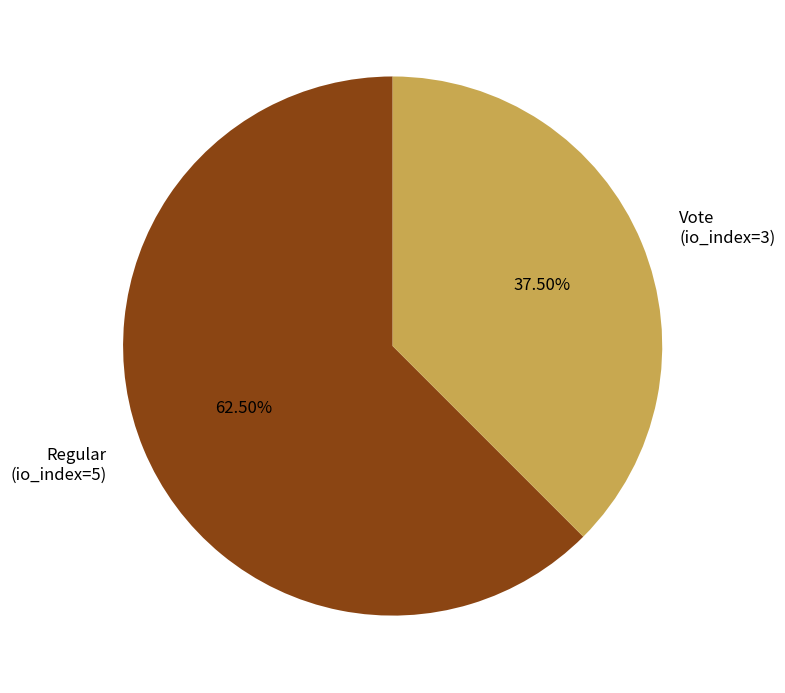

To the nearest percent, what is the difference between the largest and smallest slice percentages?

25%